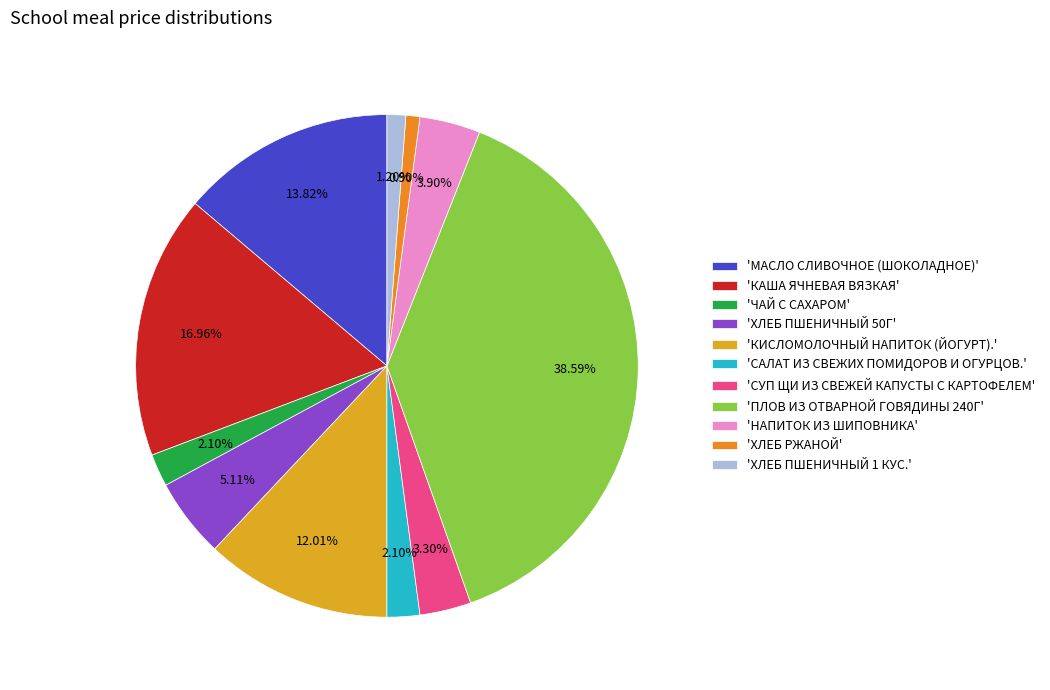

To the nearest percent, what is the difference between the largest and smallest slice percentages?

38%